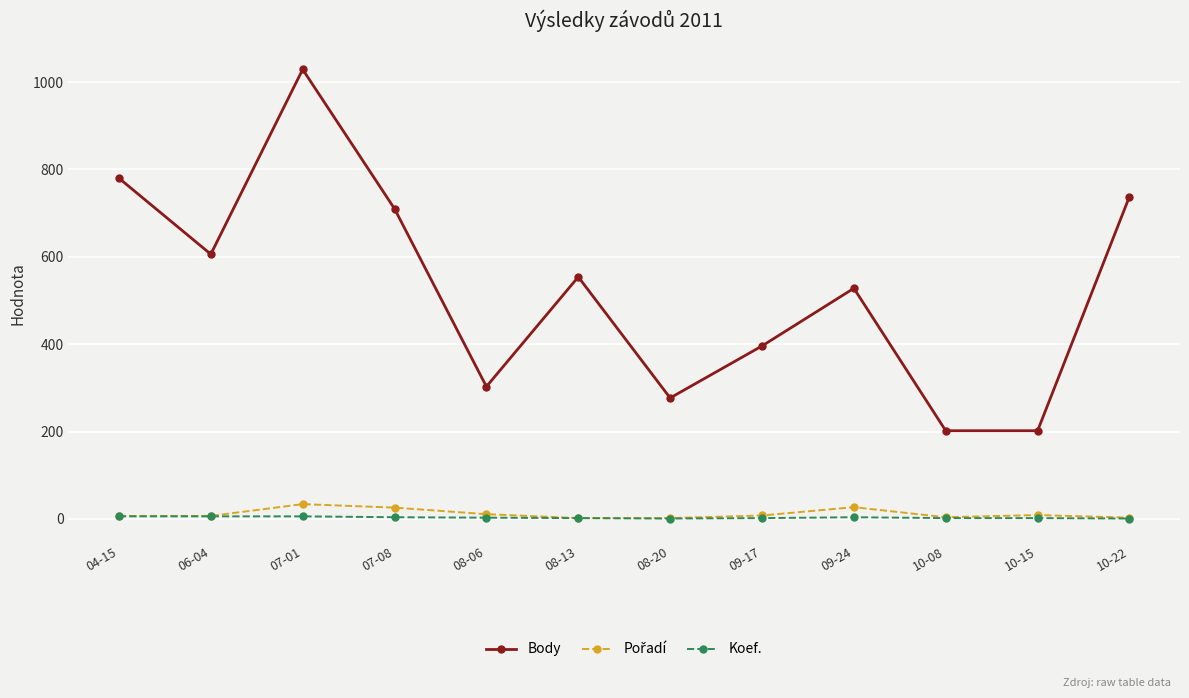

True or false: Koef. has more than 0 points higher than both neighbors.

True